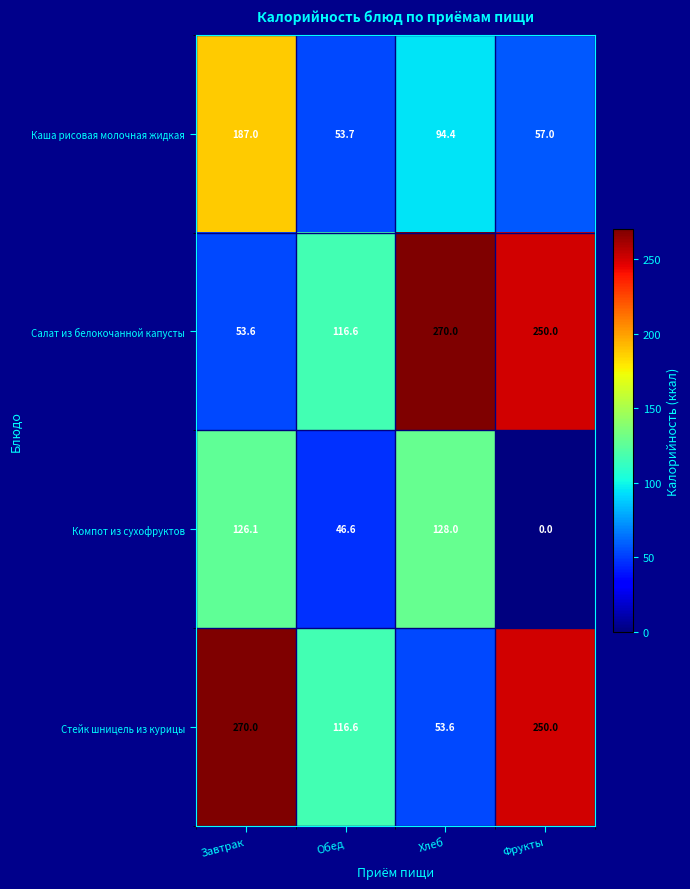

Reading left to right, transcribe all the data shown in this chart.

Каша рисовая молочная жидкая: Завтрак=187.0	Обед=53.7	Хлеб=94.4	Фрукты=57.0
Салат из белокочанной капусты: Завтрак=53.6	Обед=116.6	Хлеб=270.0	Фрукты=250.0
Компот из сухофруктов: Завтрак=126.1	Обед=46.6	Хлеб=128.0	Фрукты=0.0
Стейк шницель из курицы: Завтрак=270.0	Обед=116.6	Хлеб=53.6	Фрукты=250.0